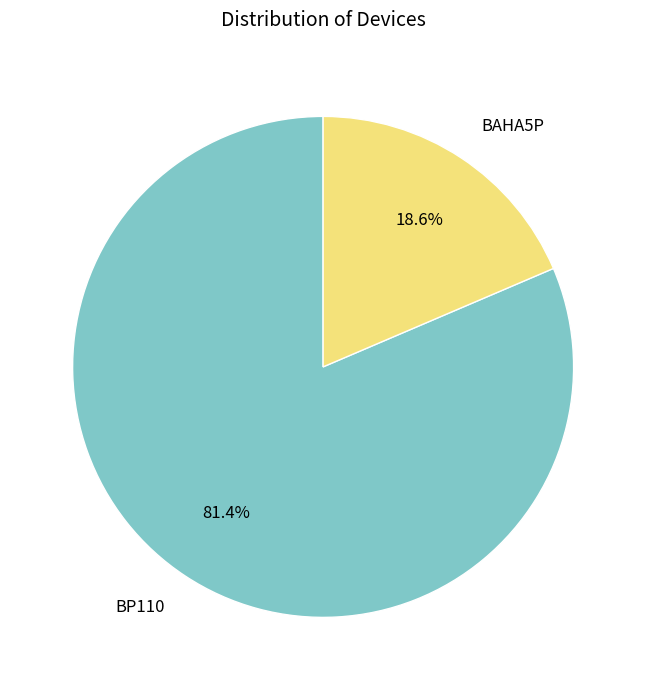

Which slice is the smallest?

BAHA5P